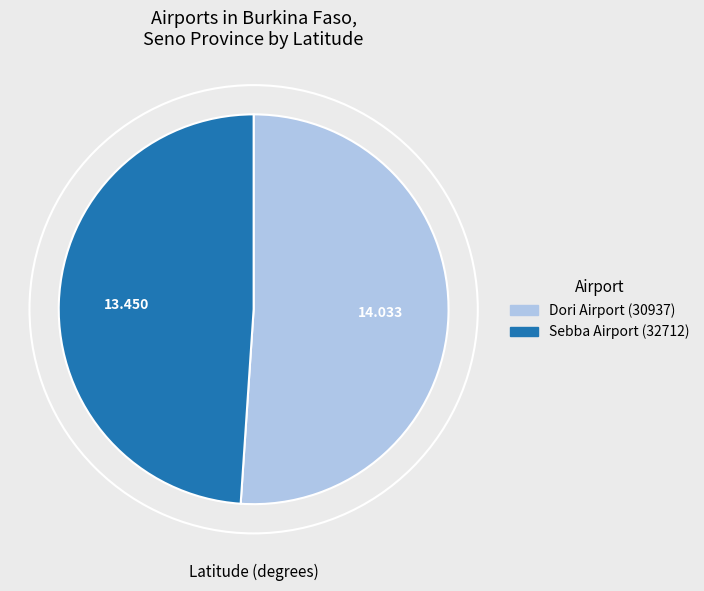

Does any single category account for the majority?

Yes